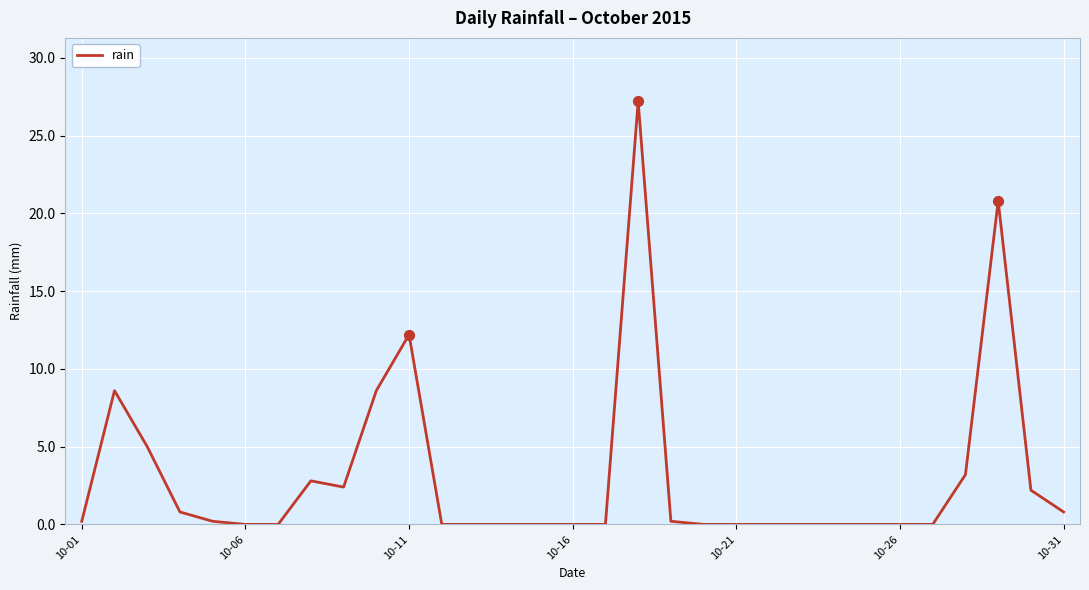

What is the maximum value shown in the chart?

27.2